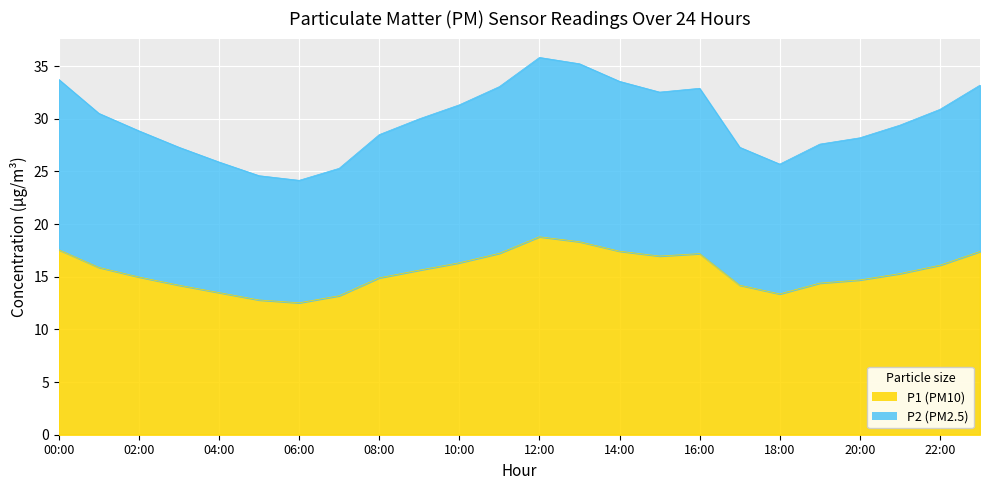

True or false: P2 and P1 intersect in this chart.

False